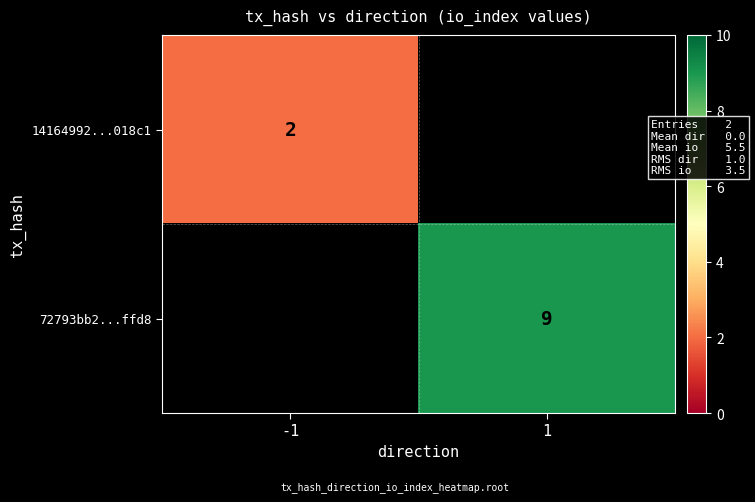

Which category has the highest value across all series?

1